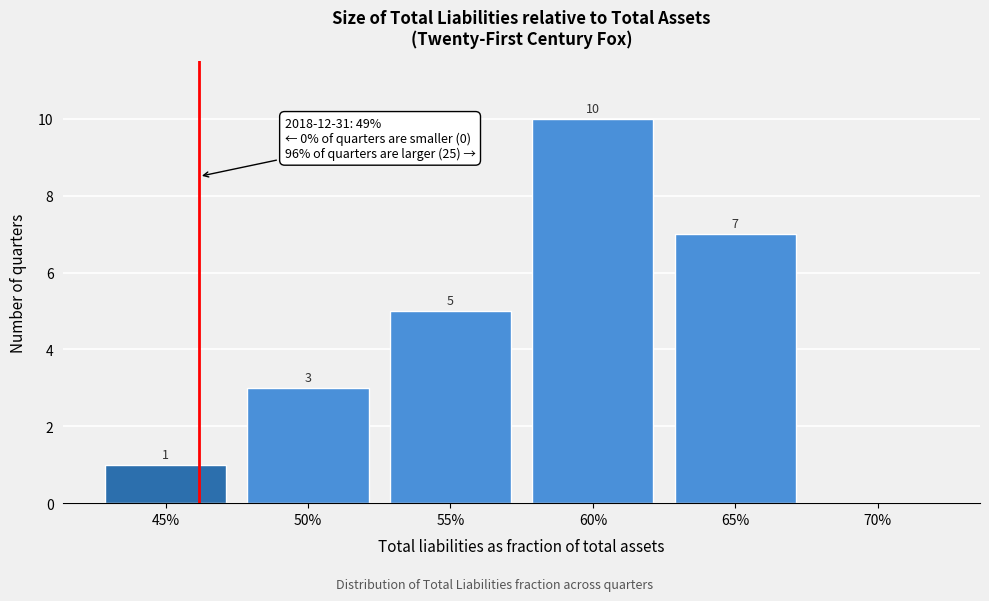

Reading left to right, list all the values displayed in this chart.

45%=1	50%=3	55%=5	60%=10	65%=7	70%=0